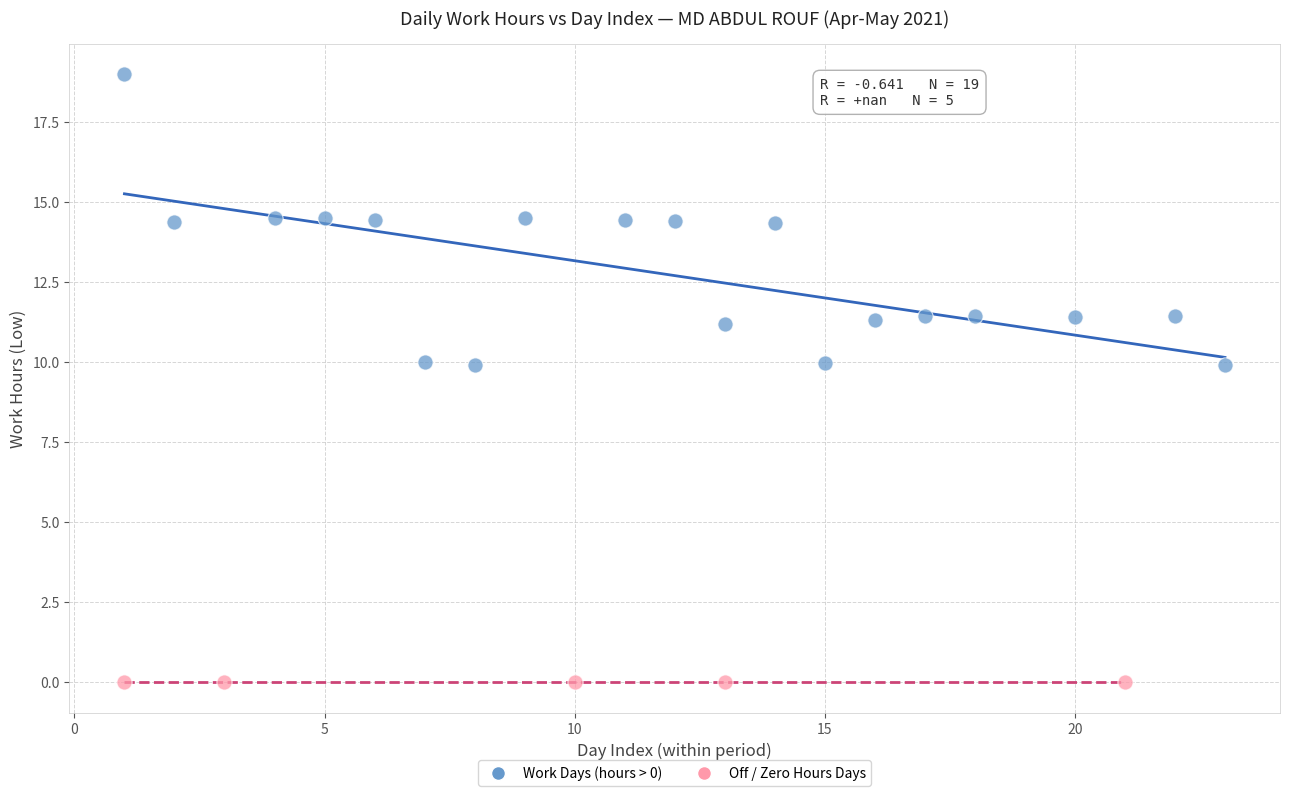

Which series reaches the maximum Y coordinate?

Work Days (hours > 0)